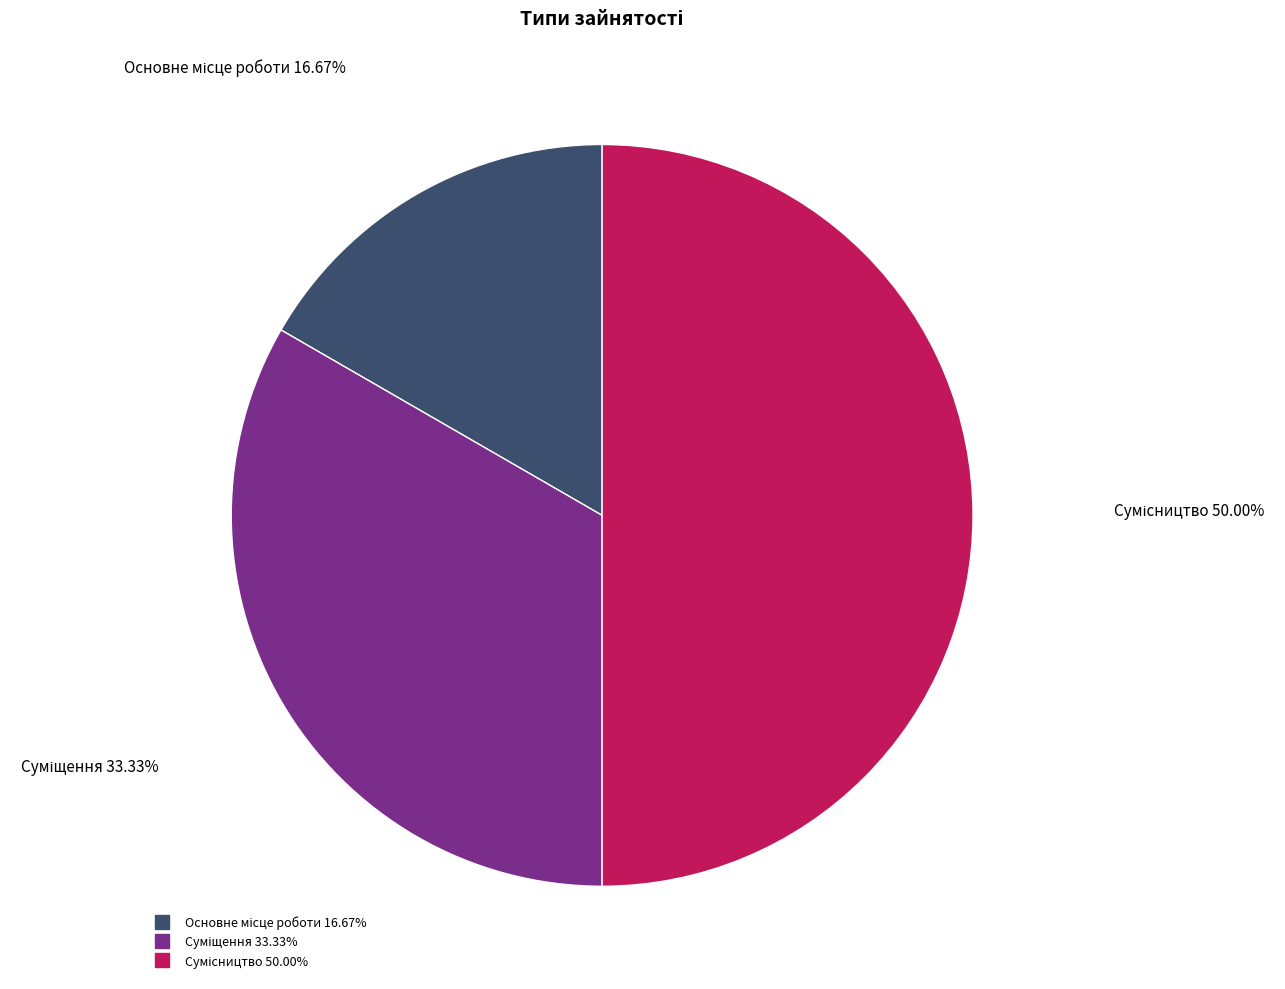

To the nearest percent, what is the combined percentage of Суміщення and Основне місце роботи?

50%